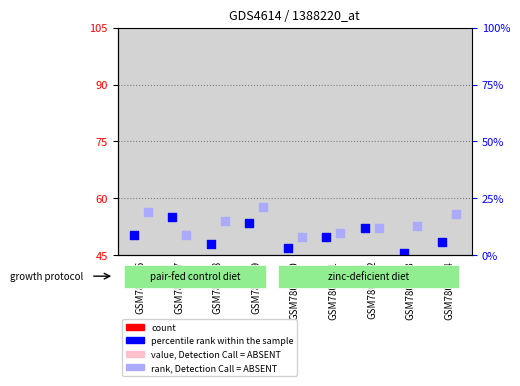

Which series has the largest total across all categories?

rank, Detection Call = ABSENT